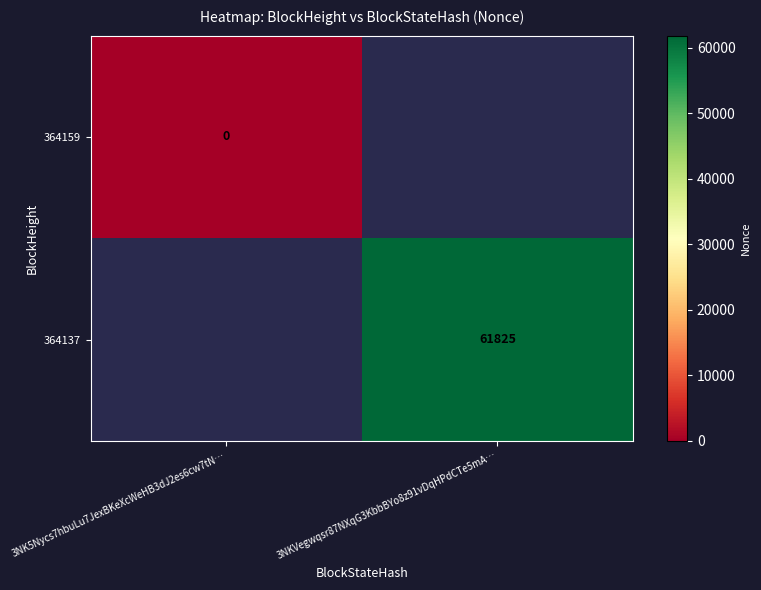

The 364137 series shows 102509 at 3NKVegwqsr87NXqG3KbbBYo8z91vDqHPdCTe5mA…. True or false?

False